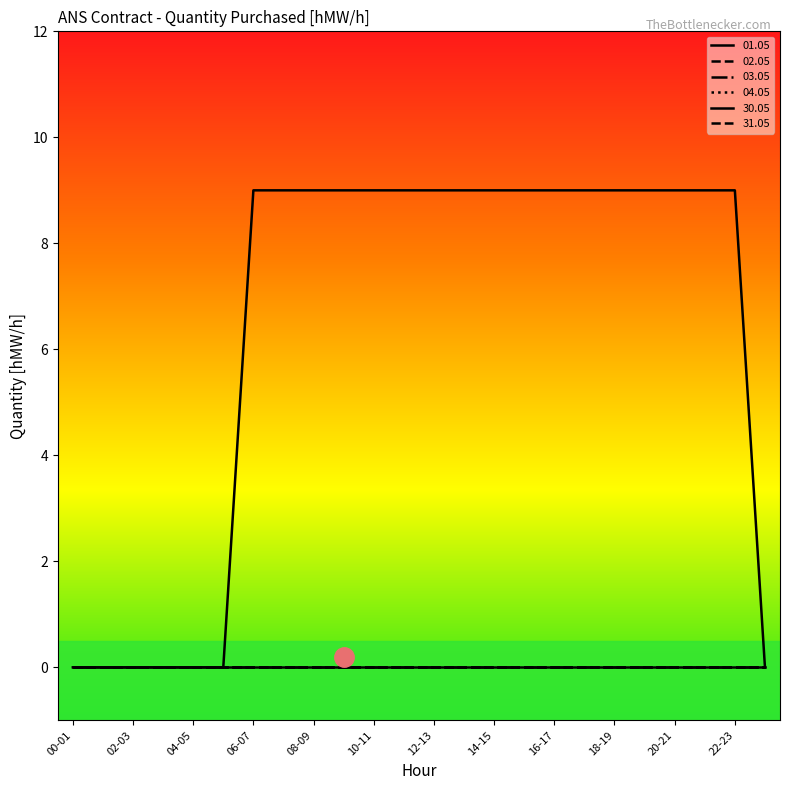

Which category has the highest value across all series?

06-07